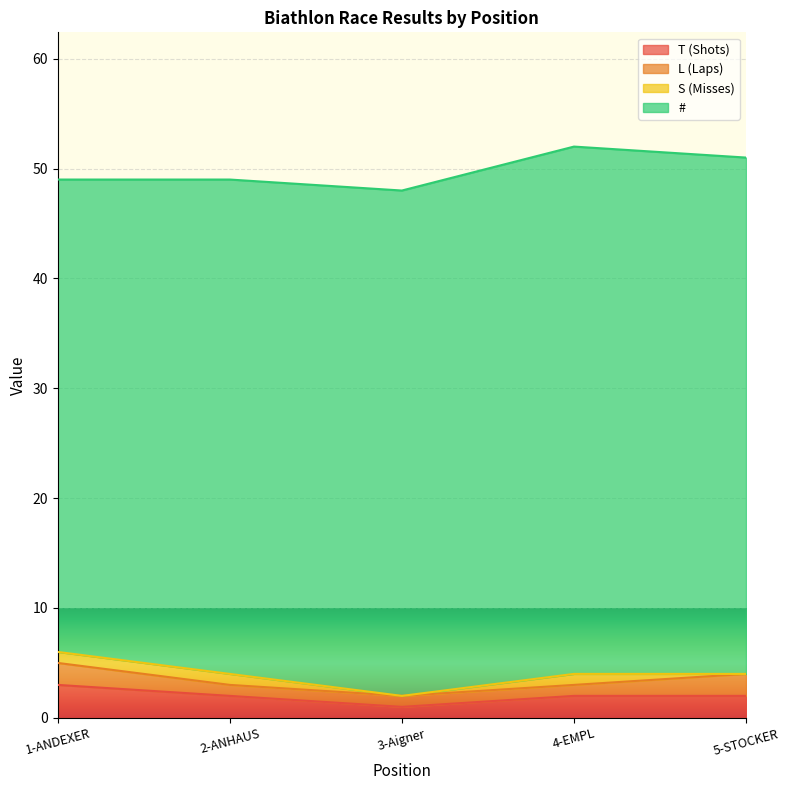

At which category does the chart reach its peak across all series?

4-EMPL